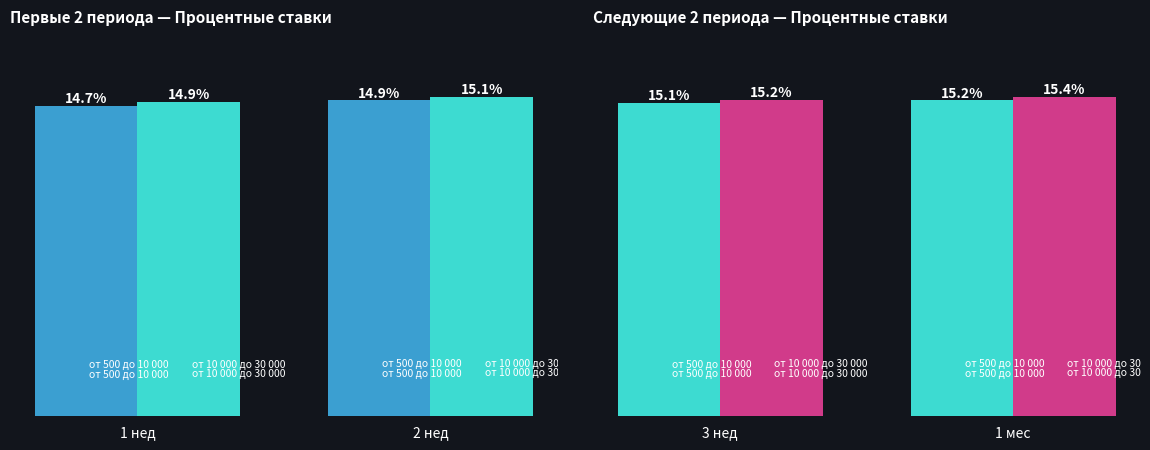

Is the value of от 500 до 10 000 at 3 нед greater than the value of от 10 000 до 30 000 at 3 нед?

No